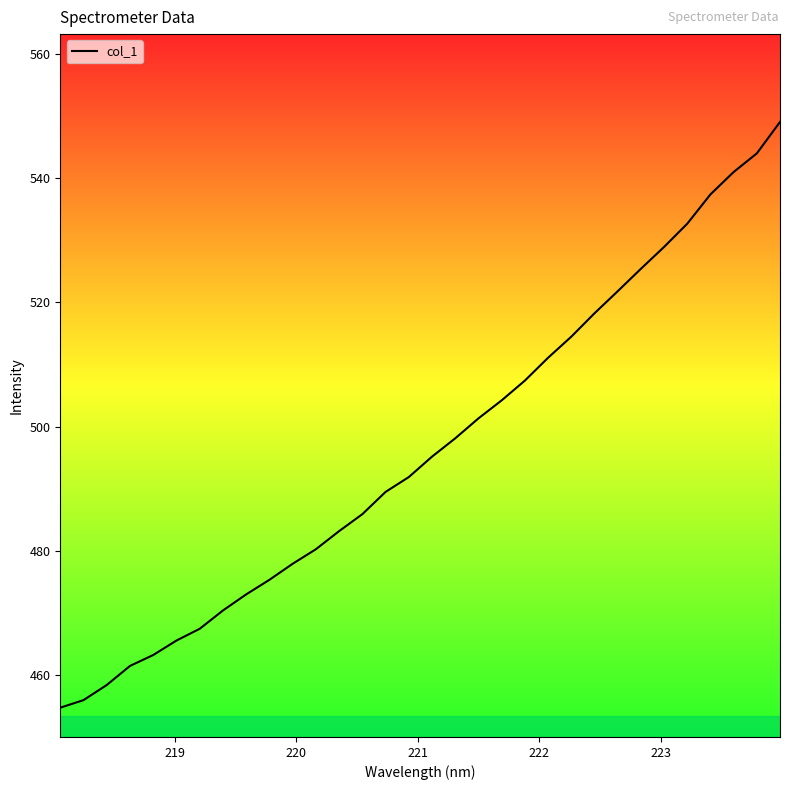

What is the maximum value shown in the chart?

549.0